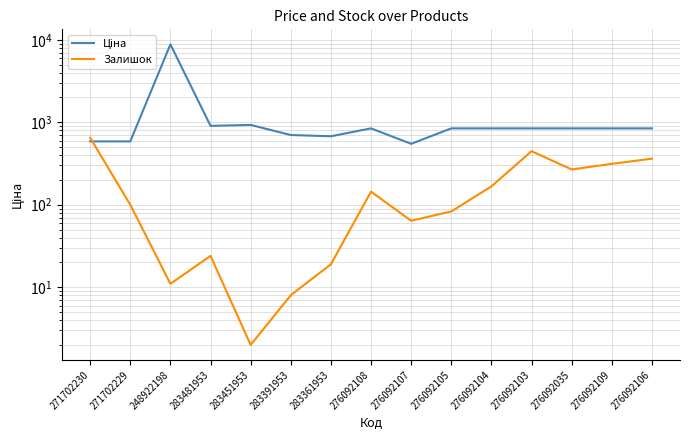

True or false: Залишок and Ціна cross at least once.

True